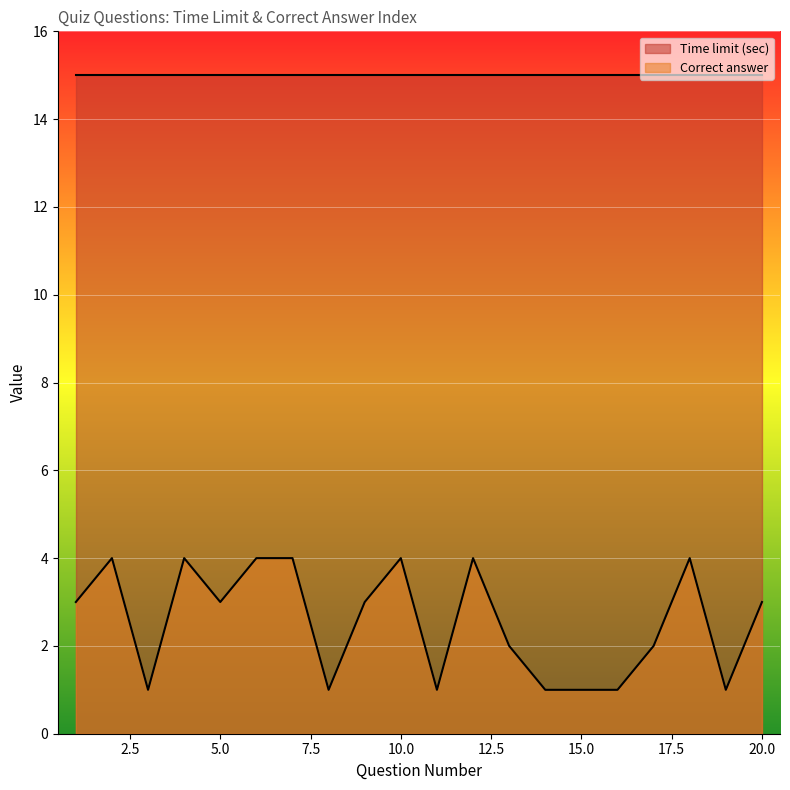

Where is the first local minimum?

3